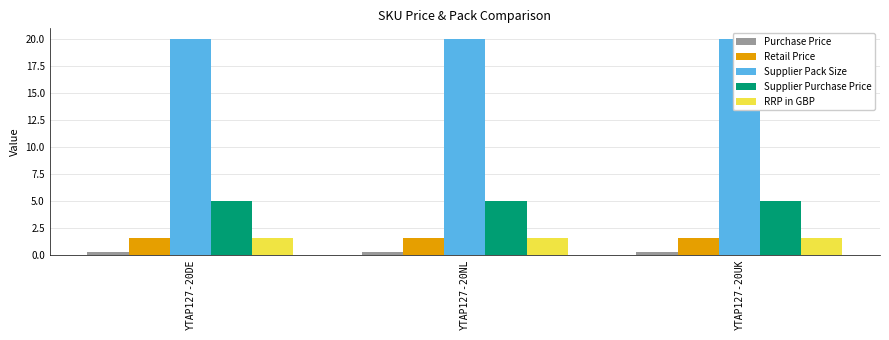

What is the label of the 3rd bar from the right?

YTAP127-20DE